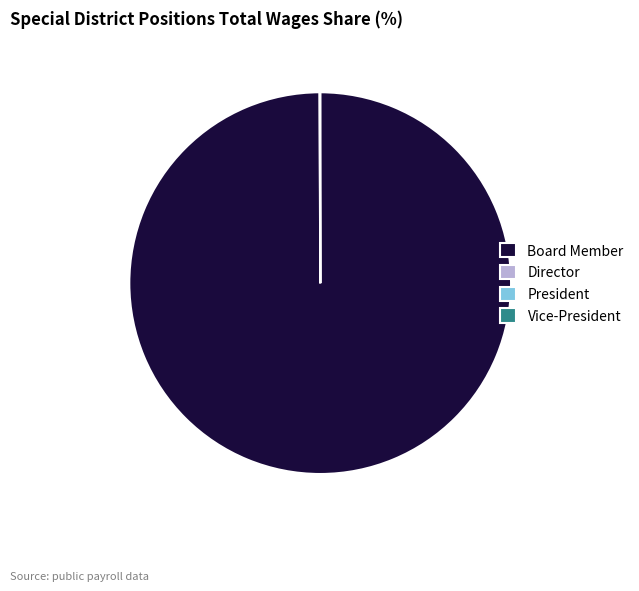

Which category accounts for the majority?

Board Member